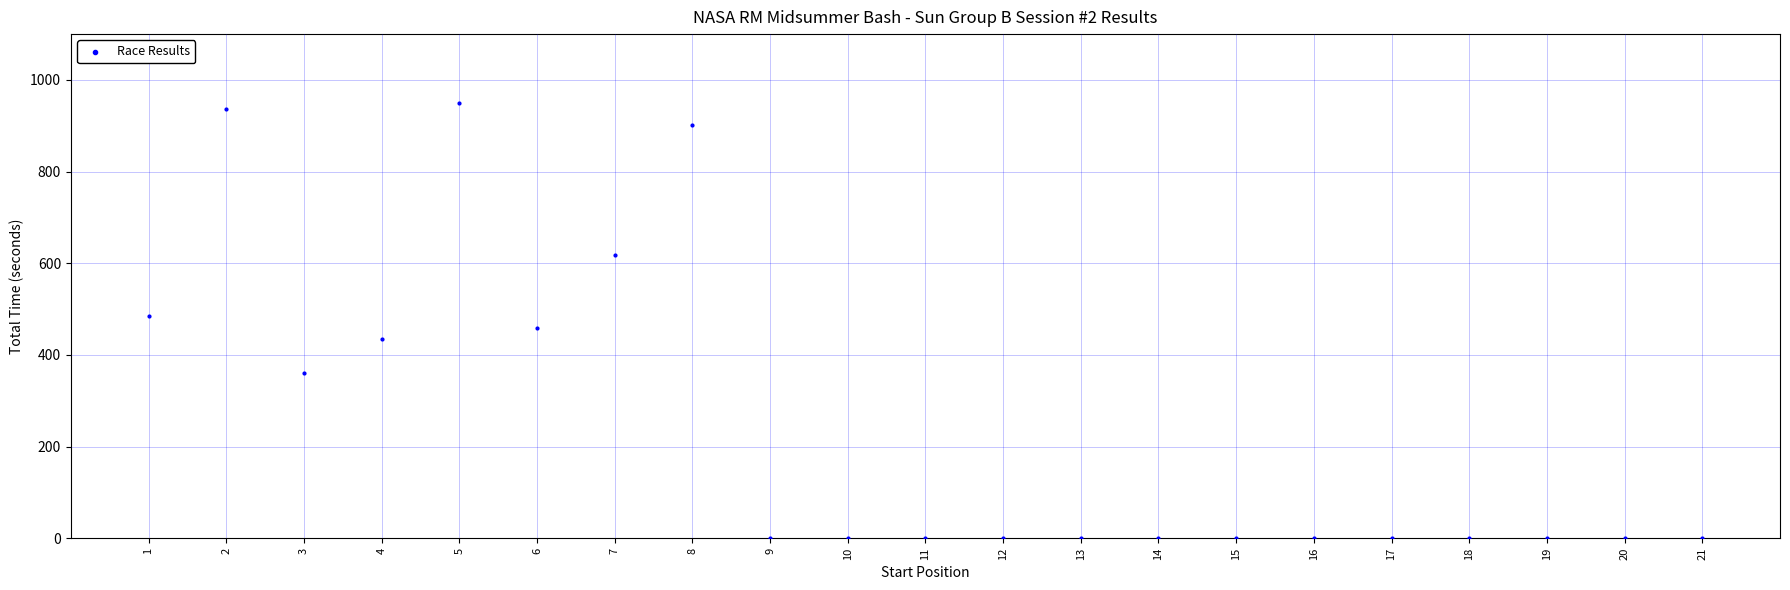

What is the range of X values (max minus min)?

20.0